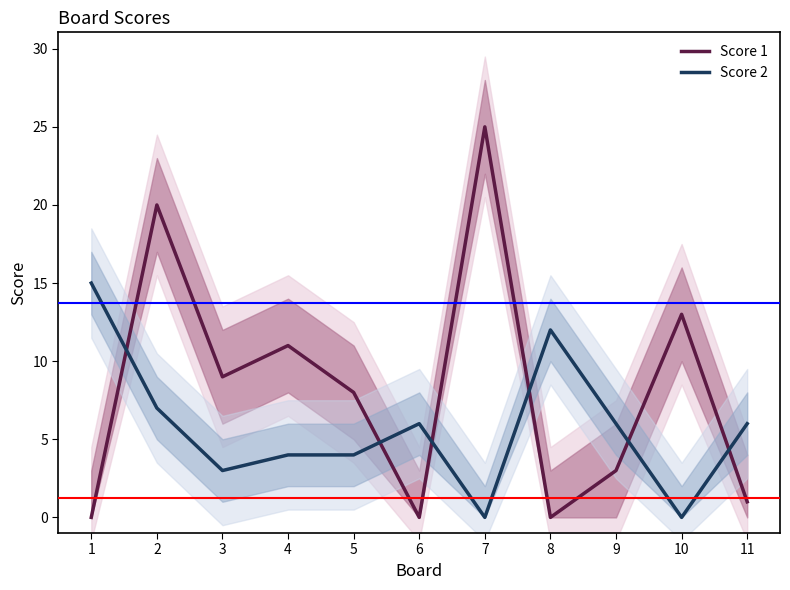

What is the value of the Score 1 point at the 5th from the left?

8